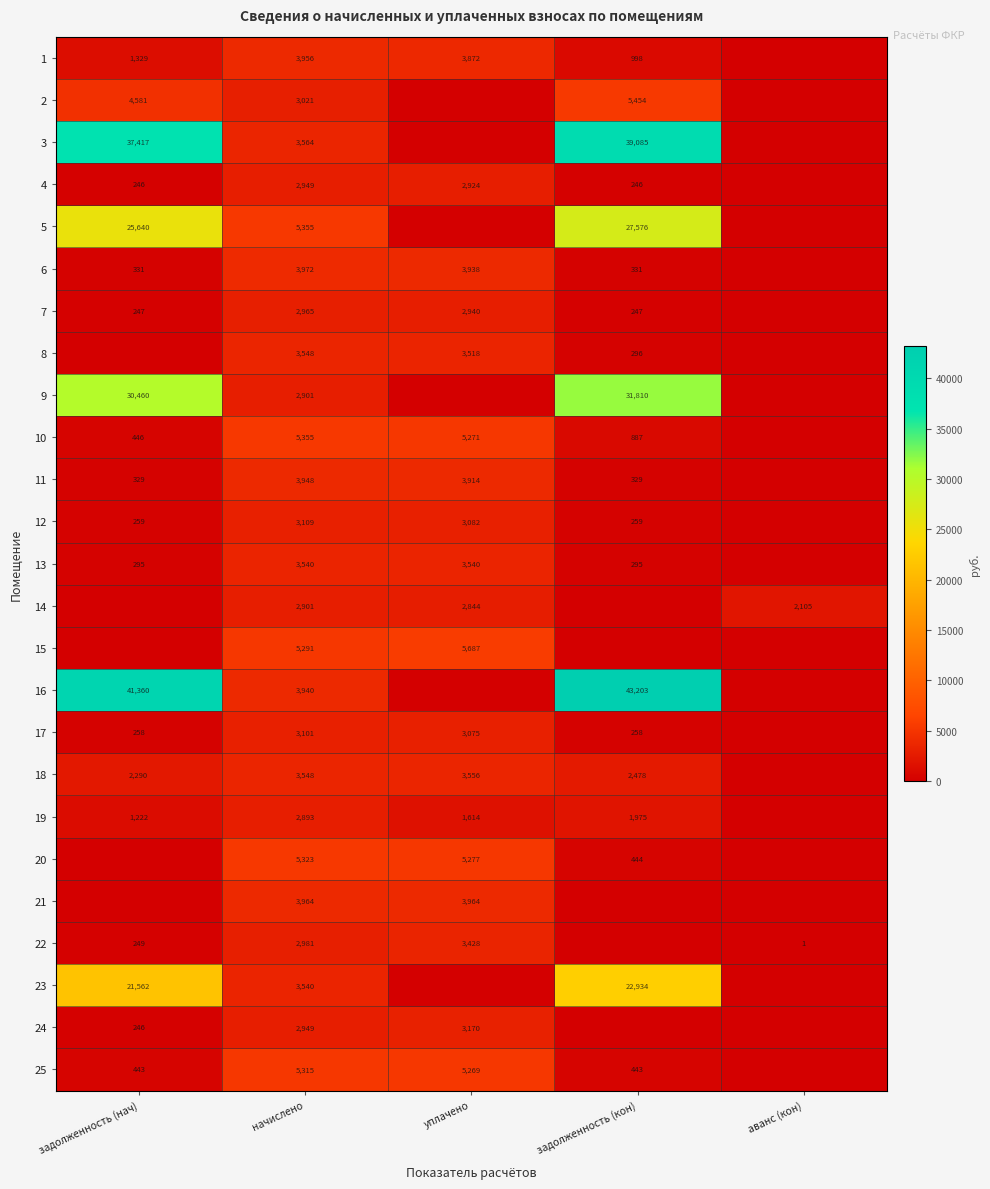

What is the spread (max minus min) of values at начислено?

2462